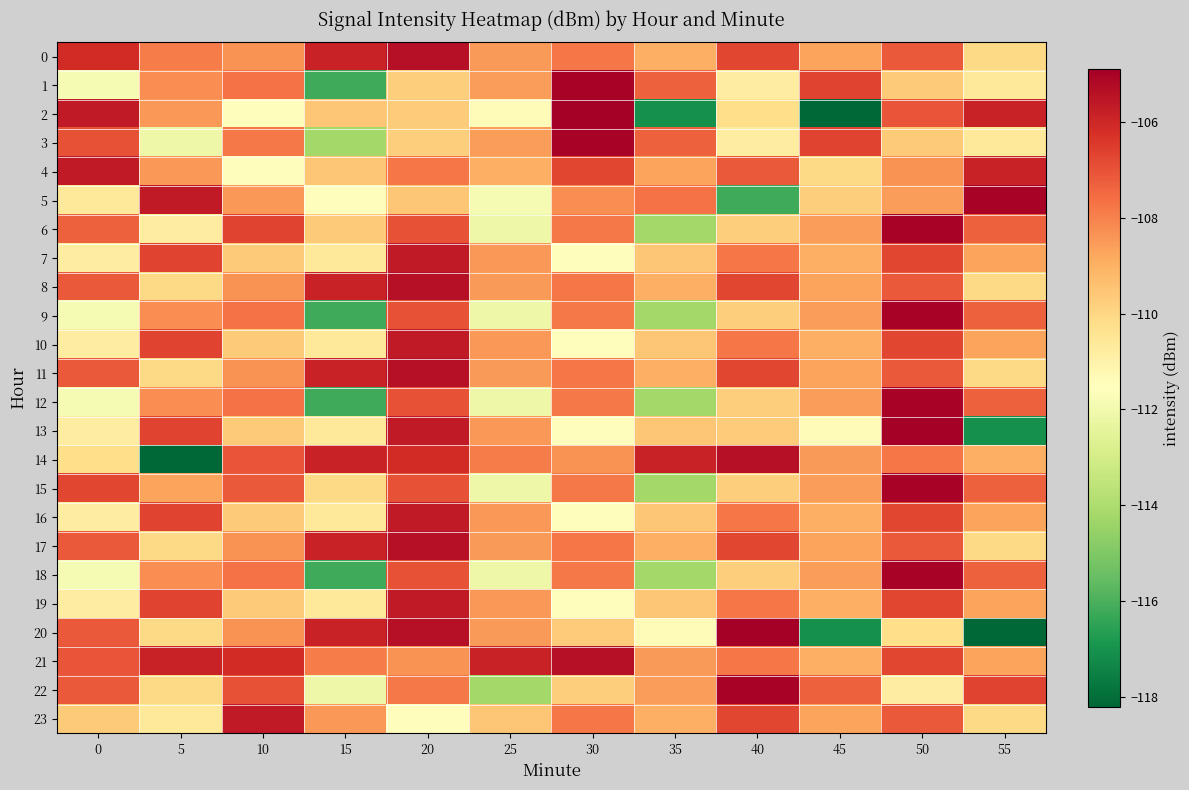

What is the spread (max minus min) of values at 5?

12.6